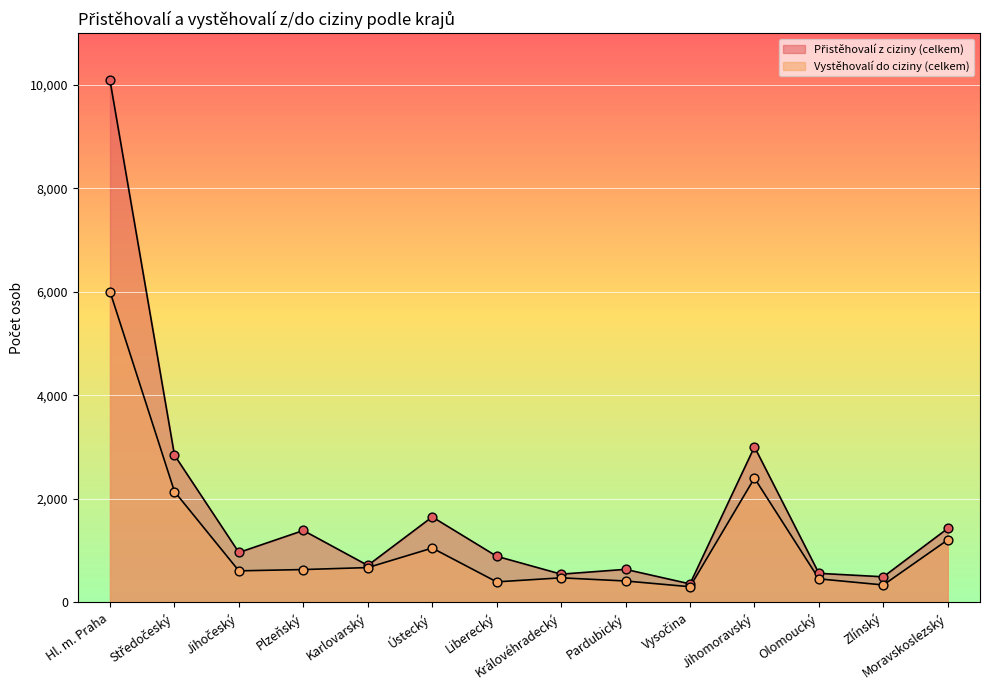

Which series has the largest Y range (max minus min)?

Přistěhovalí z ciziny (celkem)